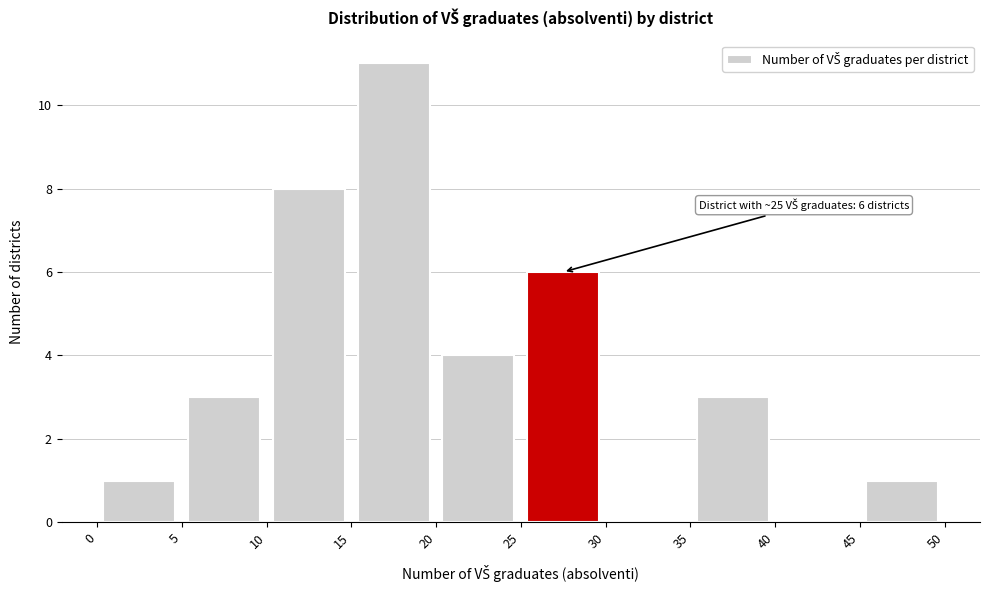

Which range on the x-axis has the tallest bar?

15 to 20